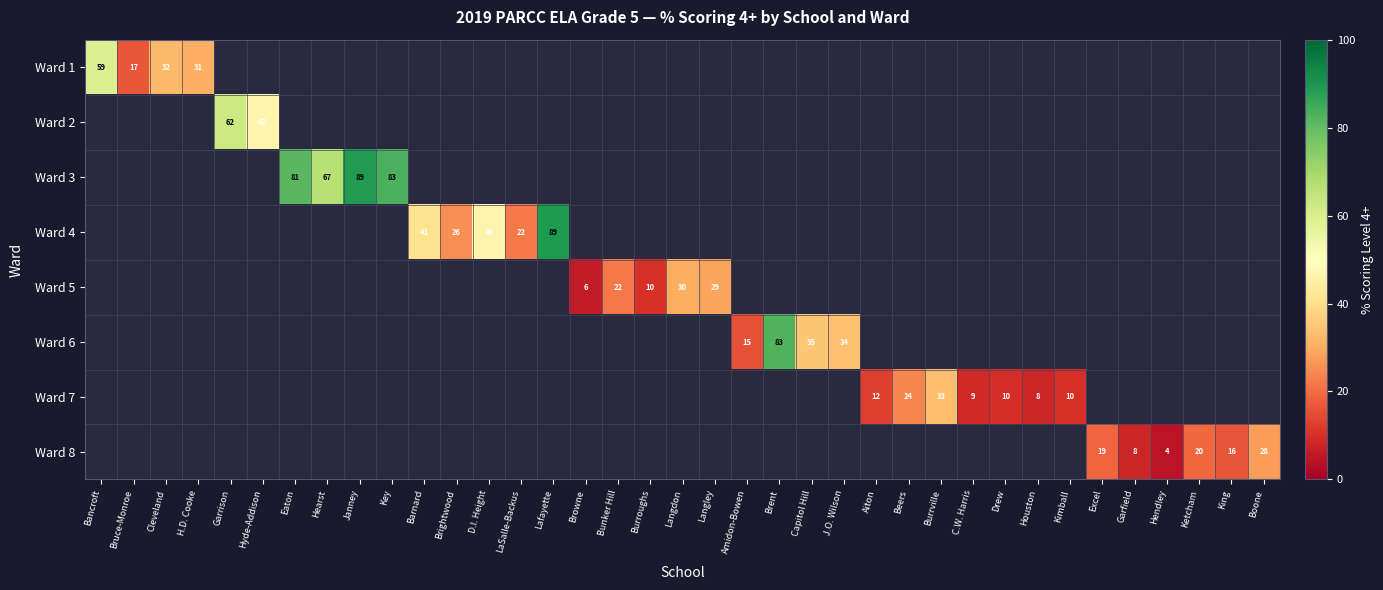

The value of Ward 1 at Bruce-Monroe is 3.6. True or false?

False